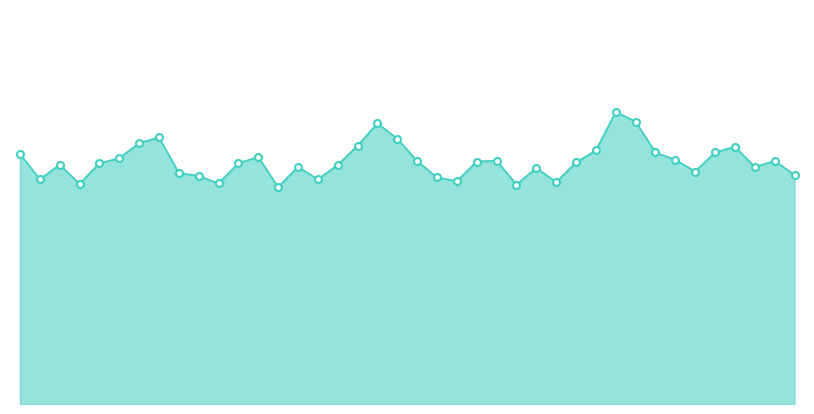

What is the sum of the values at 25 and 32?

111840646